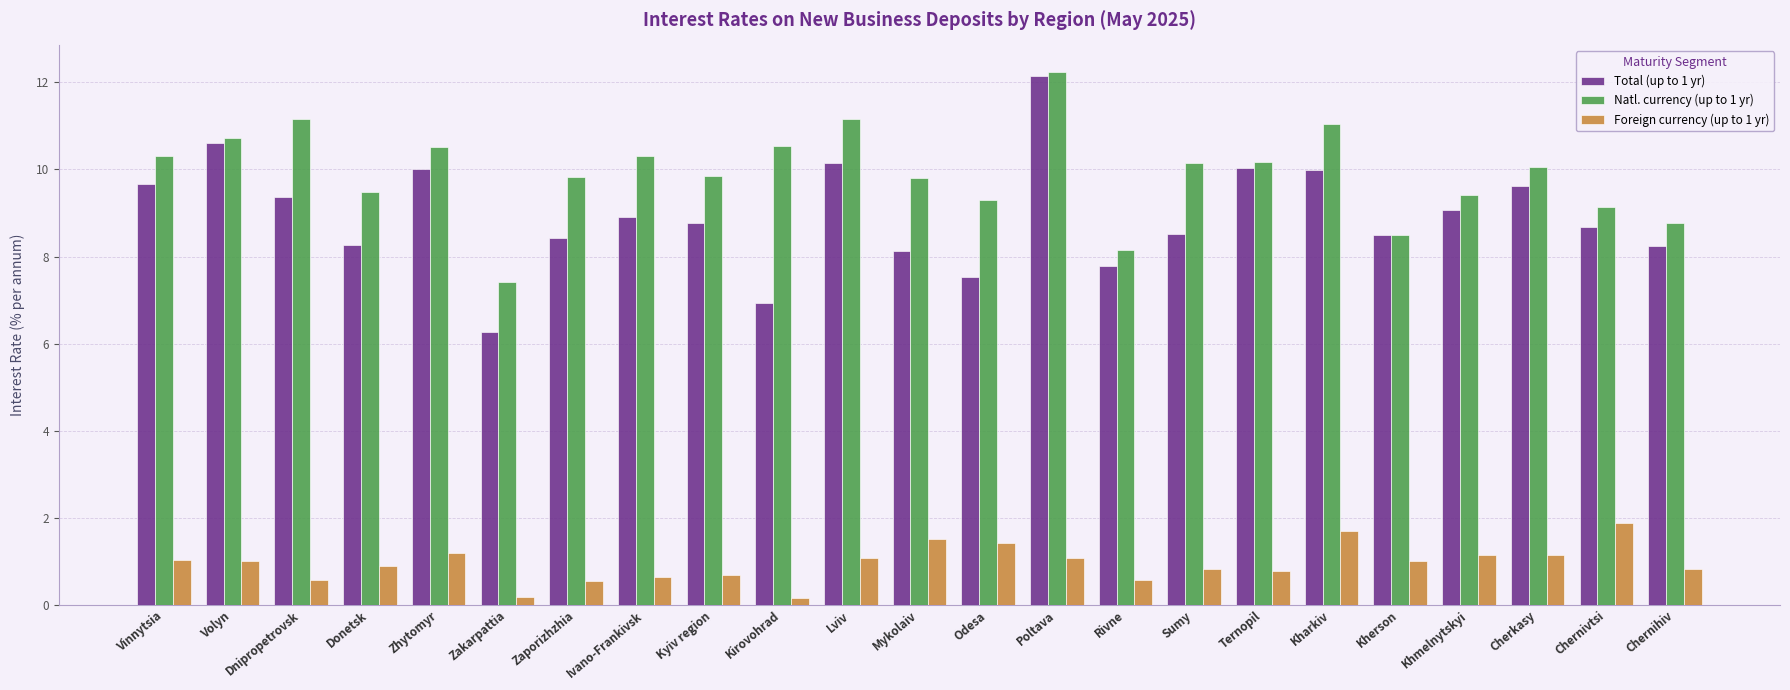

At Volyn, list the series in order from smallest to largest.

Foreign currency (up to 1 yr), Total (up to 1 yr), Natl. currency (up to 1 yr)